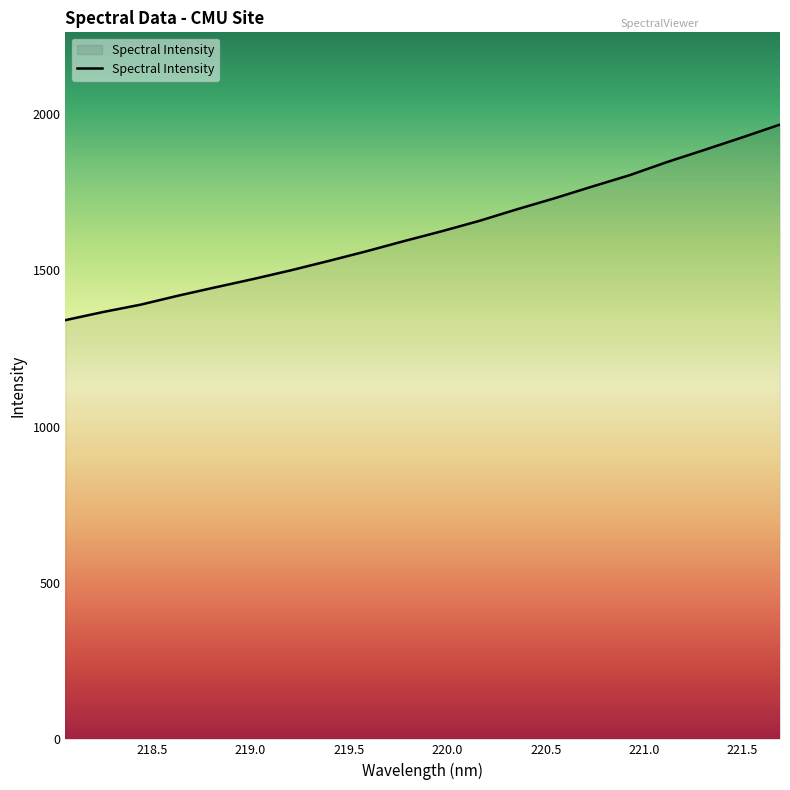

What is the greatest value displayed?

1965.9